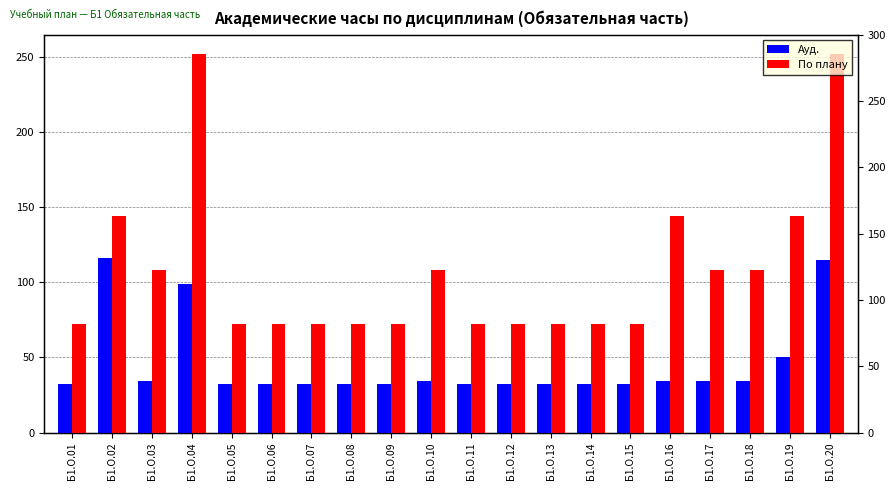

What is the difference between the maximum and minimum values in the По плану series?

180.0